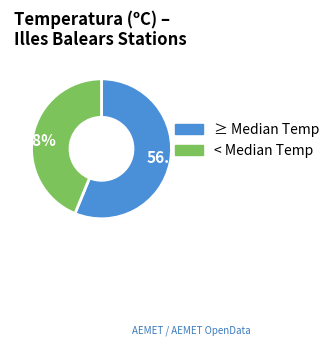

Combined, do ≥ Median Temp and < Median Temp account for over 50%?

Yes